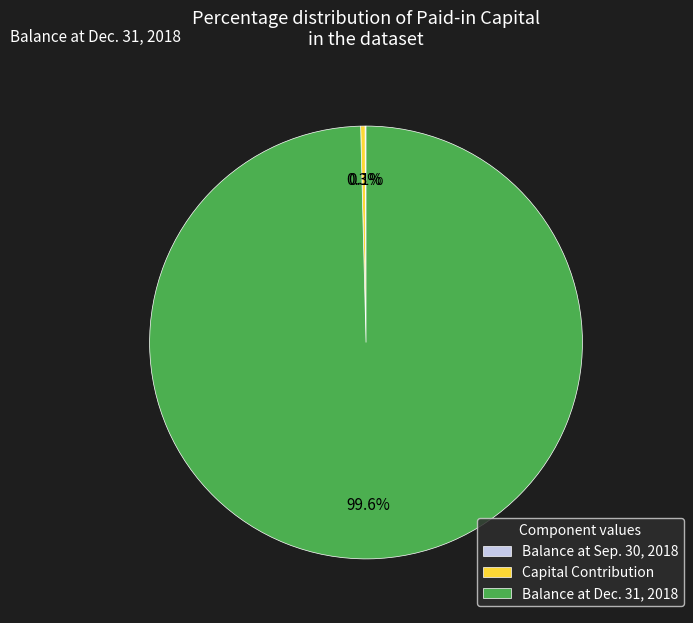

Is it true that Capital Contribution is 0% of the pie?

True